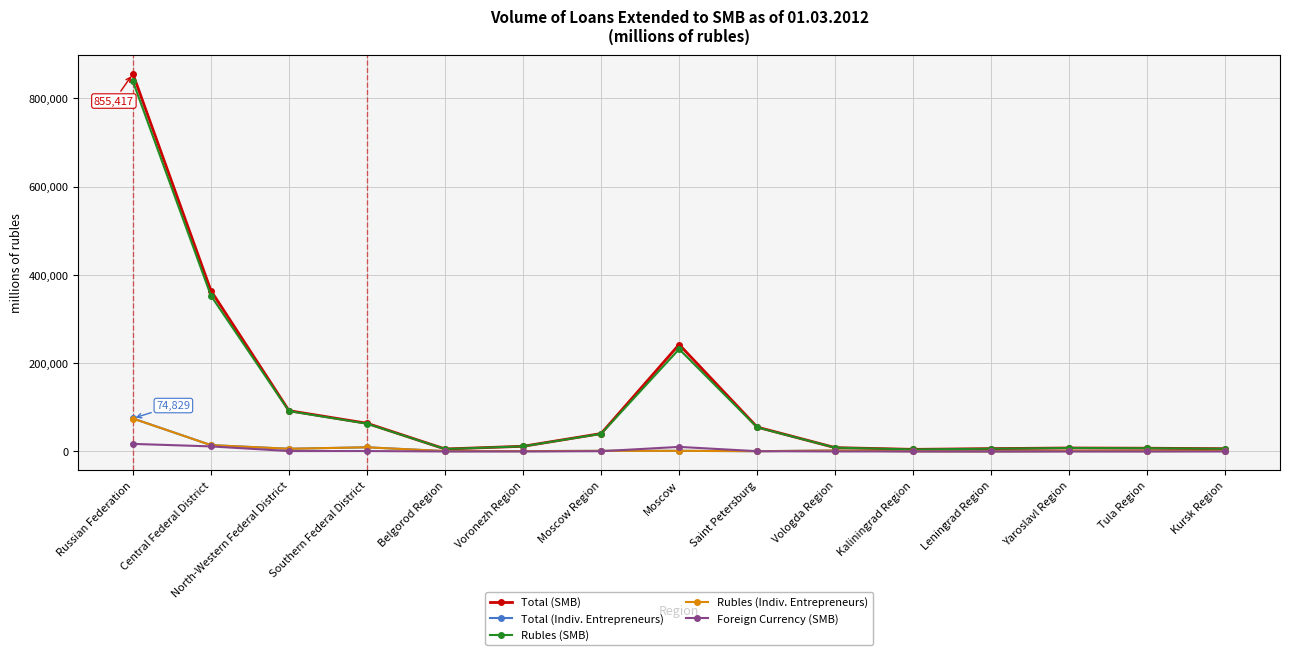

What is the difference between the highest and lowest values at Belgorod Region?

5567